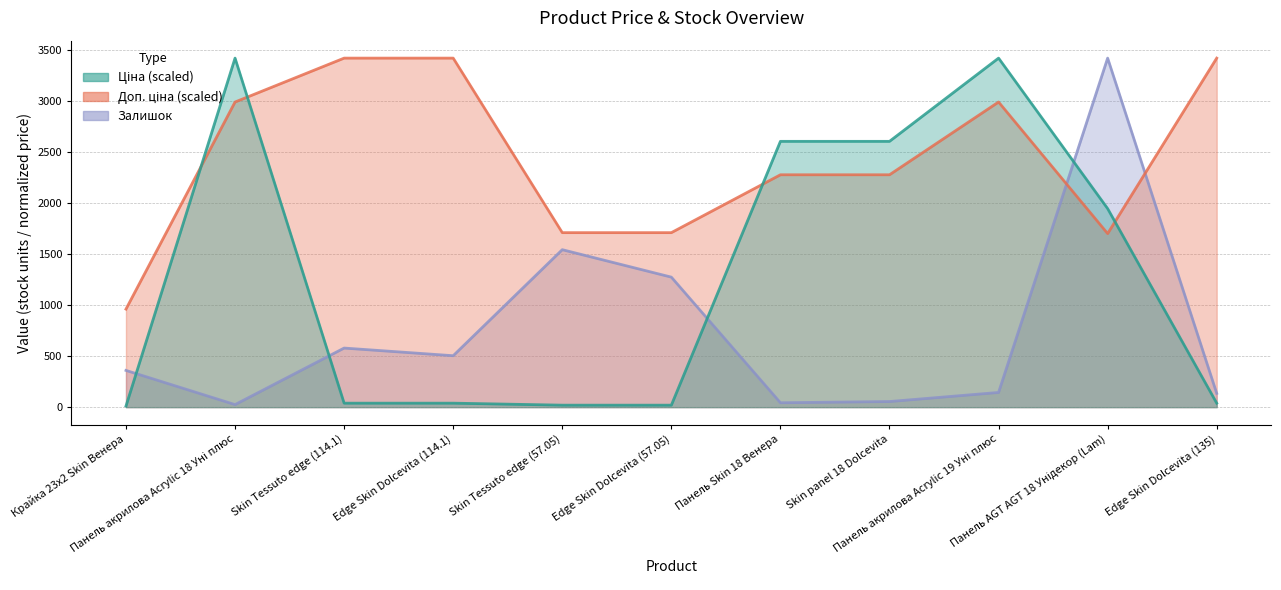

What is the average value of the Ціна series?

1287.4